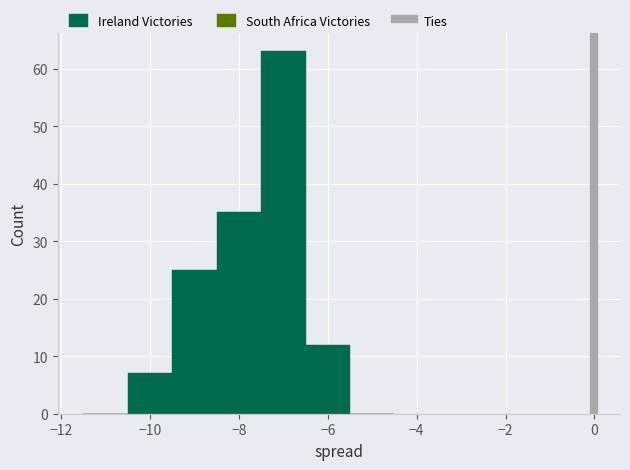

What is the height of the bar covering -9.5 to -8.5 on the x-axis? Neither the bar edges nor the heights are printed on the chart, so give them approximately, as read against the axes.

25